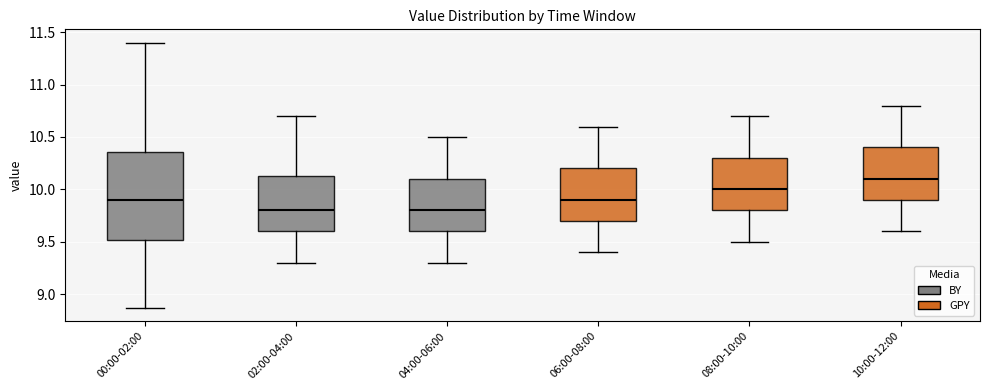

Reading left to right, transcribe this box plot: for each box, give where its median line is, the range the box spans, and where its two whiskers end, as read against the y-axis. The values are not printed on the chart, so give them approximately, as read against the axis.

00:00-02:00: median 9.90, box 9.50 to 10.35, whiskers 8.85 to 11.40
02:00-04:00: median 9.80, box 9.60 to 10.15, whiskers 9.30 to 10.70
04:00-06:00: median 9.80, box 9.60 to 10.10, whiskers 9.30 to 10.50
06:00-08:00: median 9.90, box 9.70 to 10.20, whiskers 9.40 to 10.60
08:00-10:00: median 10.00, box 9.80 to 10.30, whiskers 9.50 to 10.70
10:00-12:00: median 10.10, box 9.90 to 10.40, whiskers 9.60 to 10.80